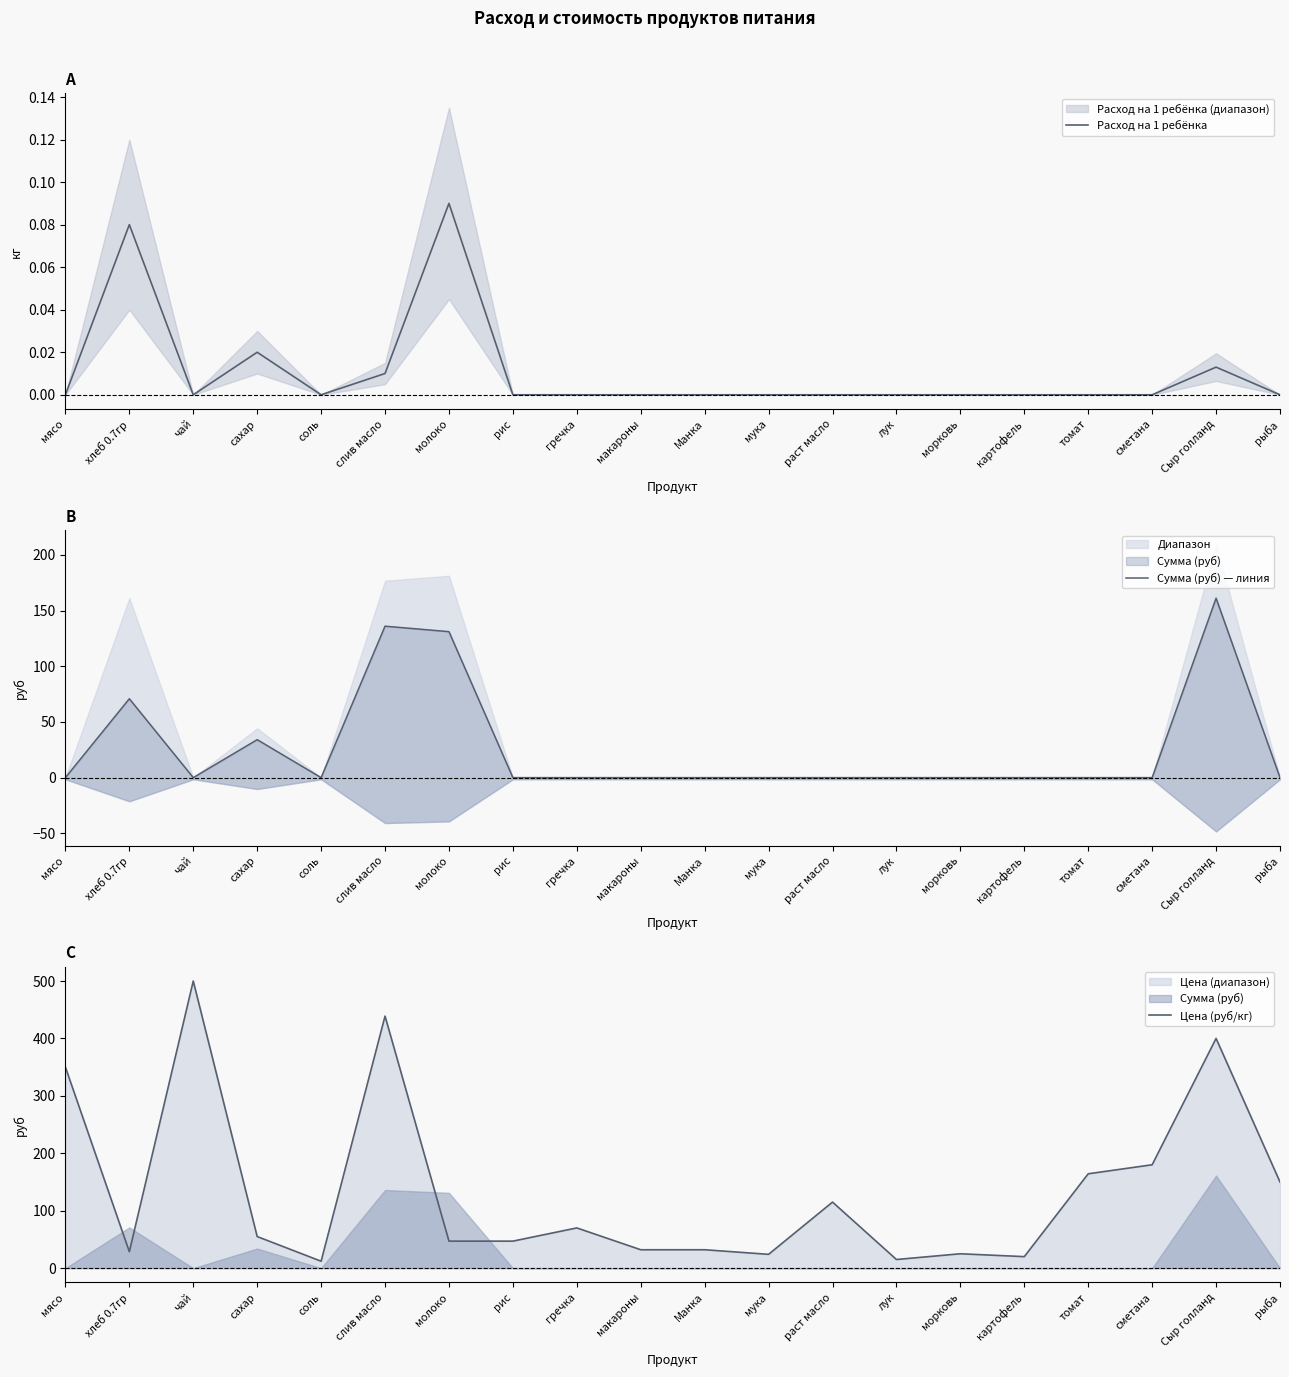

At how many categories does at least one series exceed 191?

4